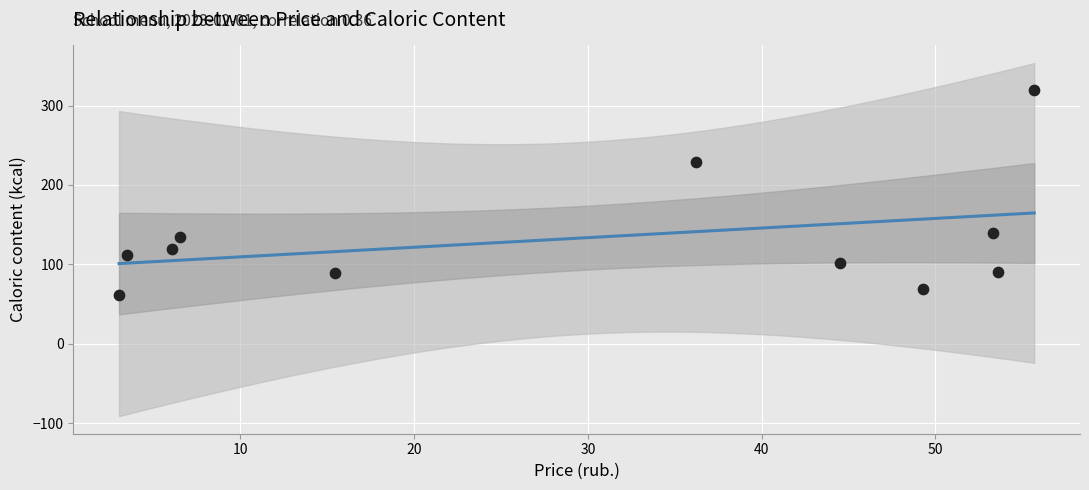

What is the range of Y values (max minus min)?

257.4